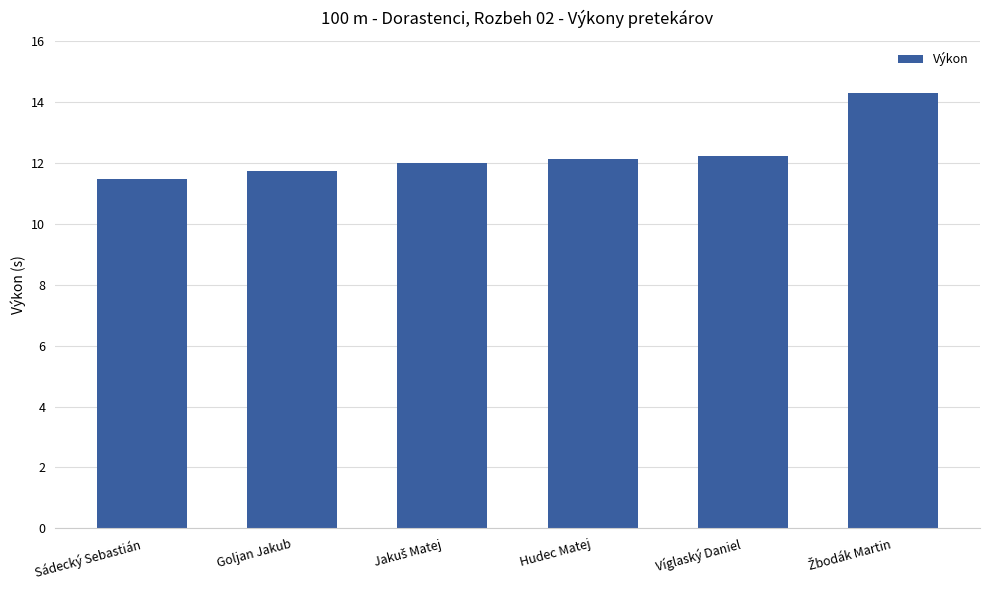

True or false: the data shows 11.5 at Sádecký Sebastián.

True